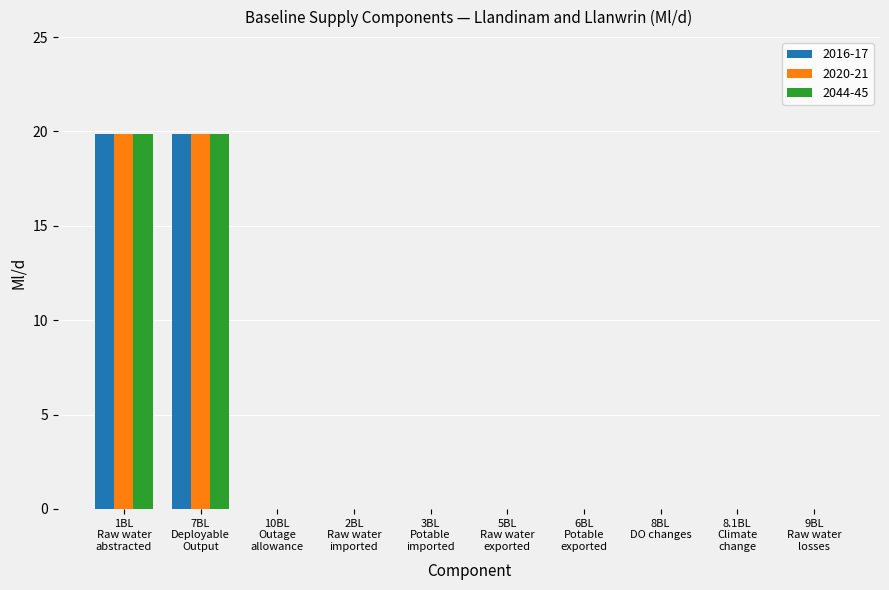

What is the greatest value displayed?

19.9